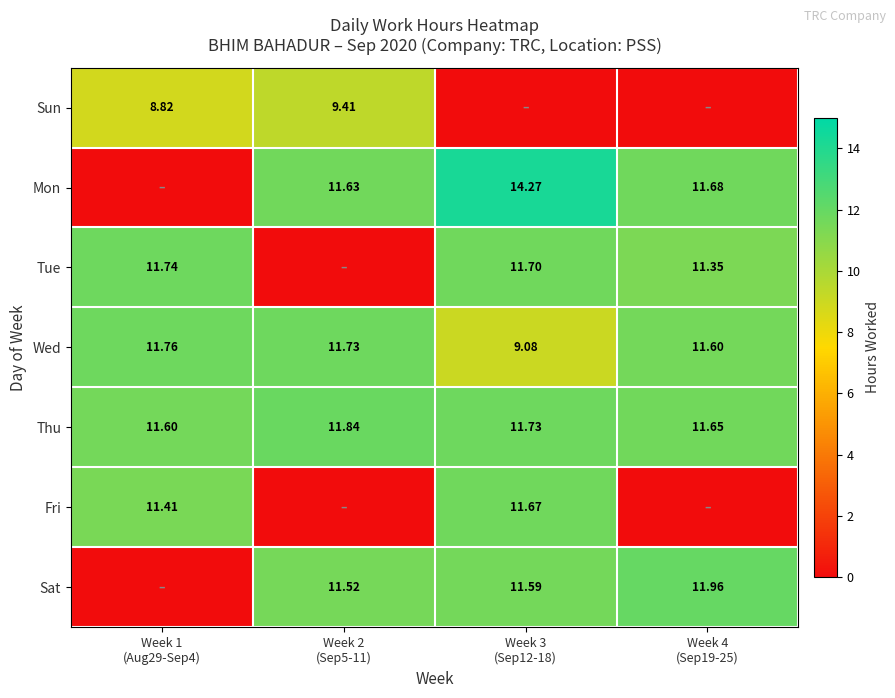

What is the sum of all Thu values?

46.8